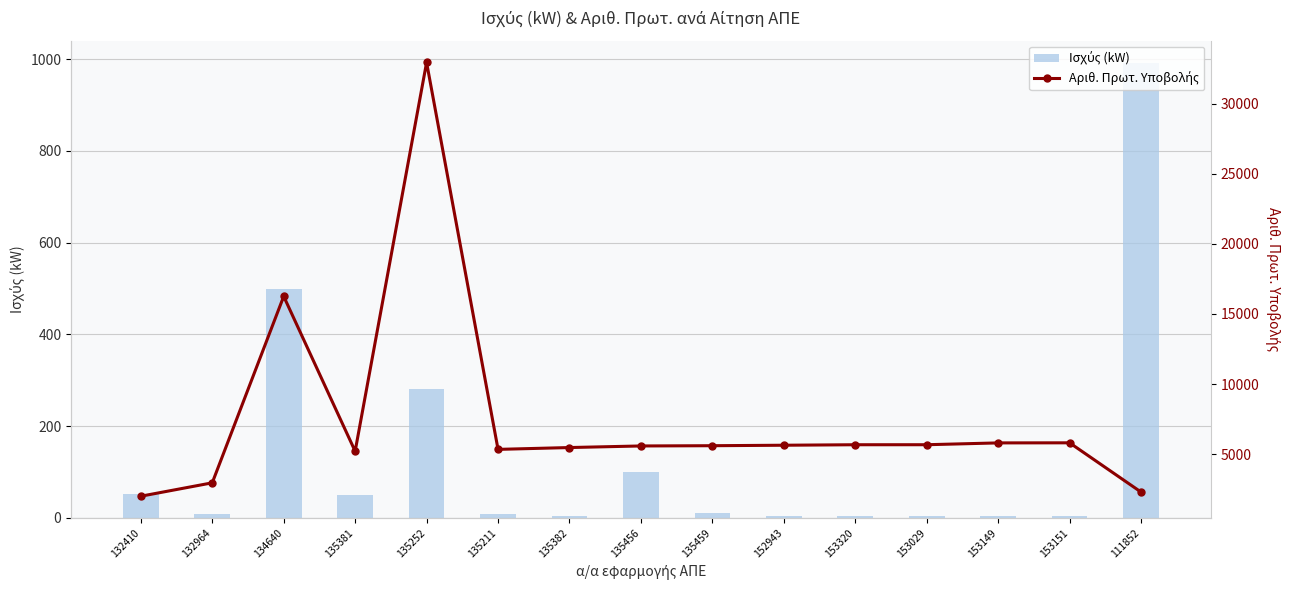

Which series has the largest total across all categories?

Αριθ. Πρωτ. Υποβολής